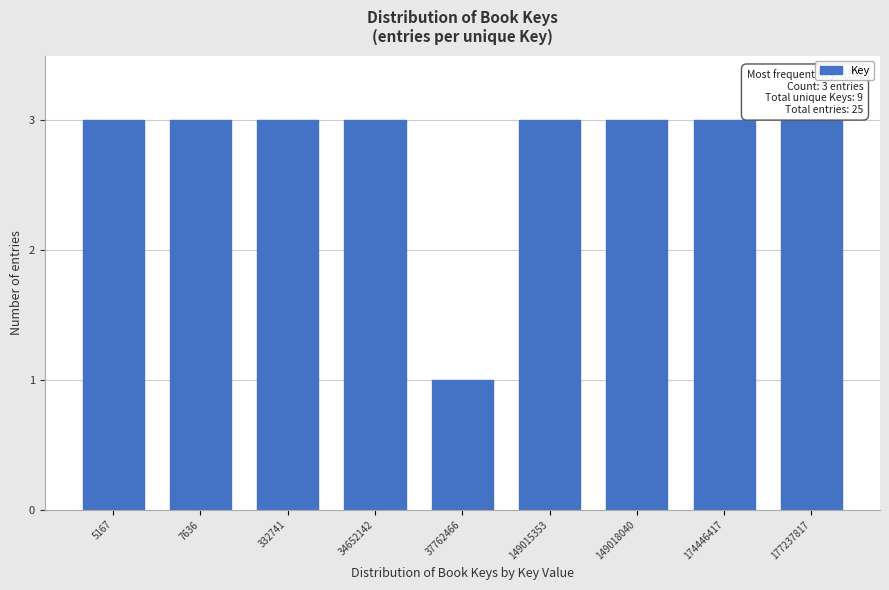

Reading left to right, extract all data points from this chart.

5167=3	7636=3	332741=3	34652142=3	37762466=1	149015353=3	149018040=3	174446417=3	177237817=3